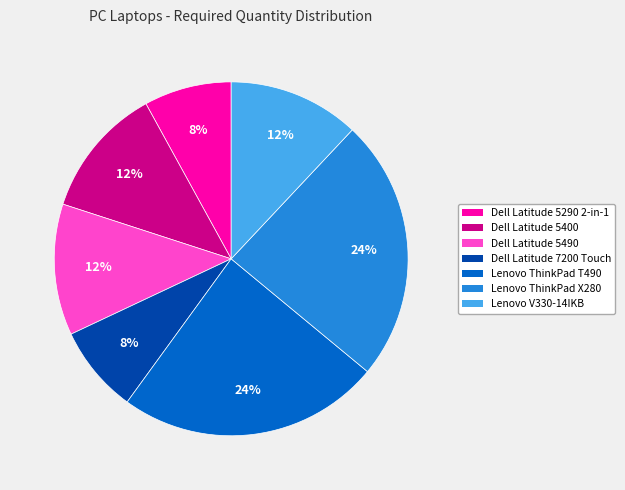

How many slices are in this pie chart?

7